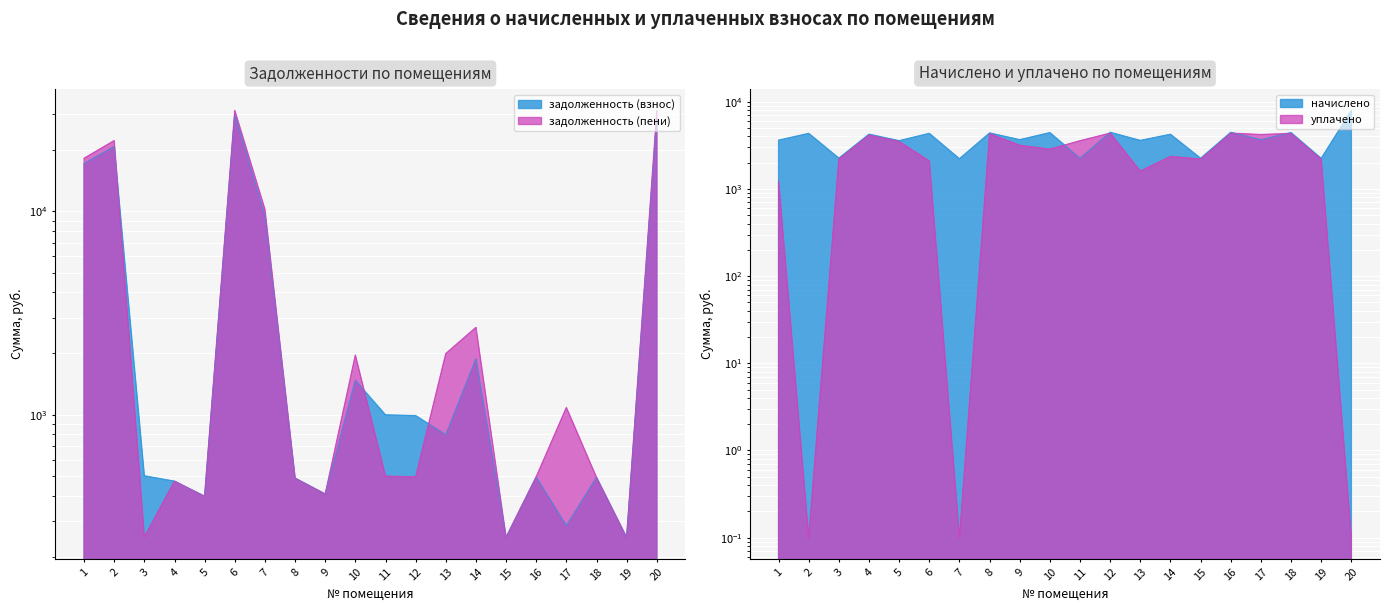

What is the difference between the highest and lowest values at 3?

250.4